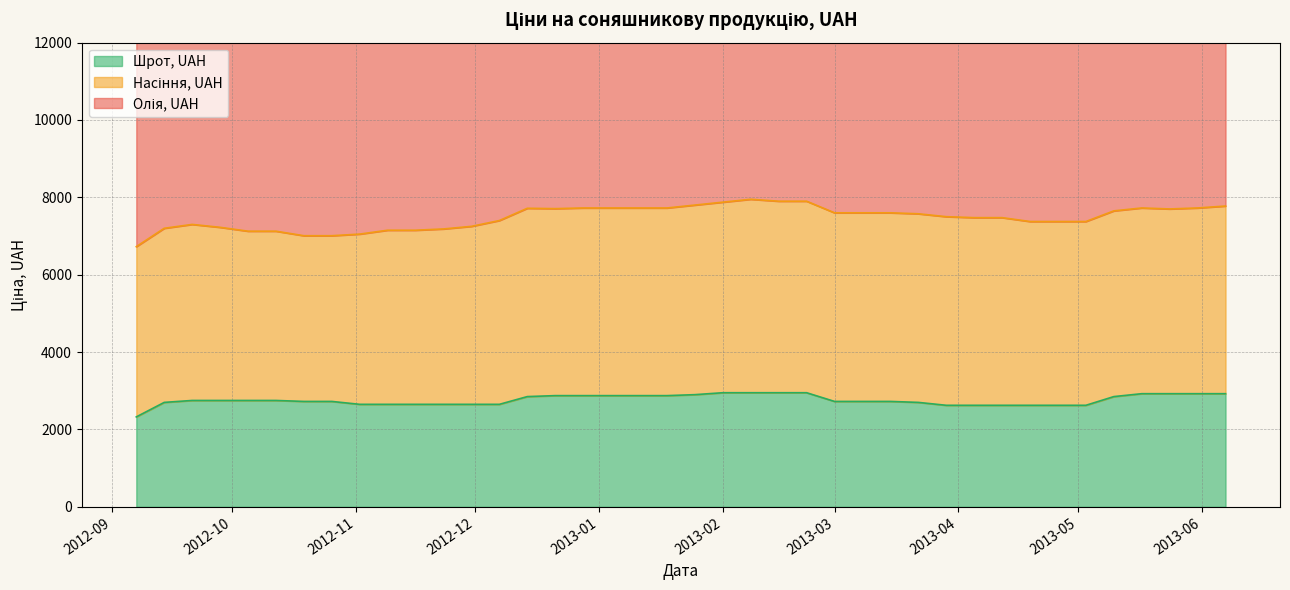

Where is Шрот, UAH nearest to the value 2637?

2013-03-29